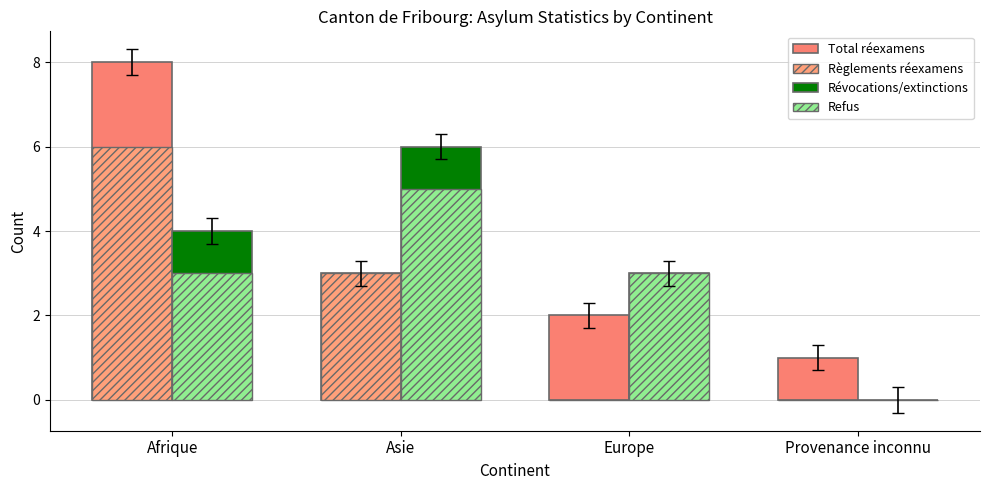

Which series has the largest total across all categories?

Total réexamens